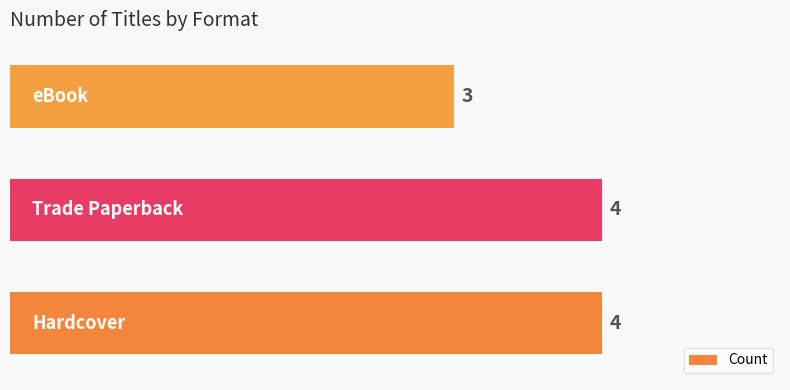

What is the sum of all values?

11